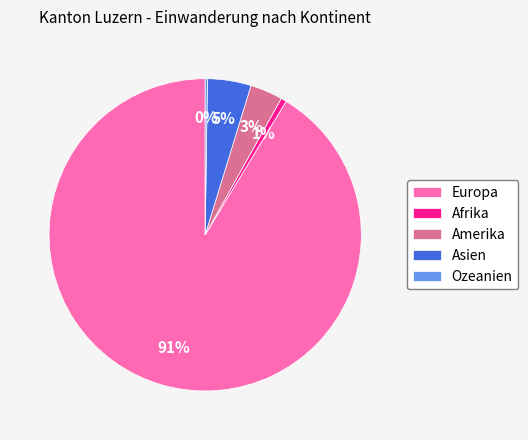

Which slice is the largest?

Europa